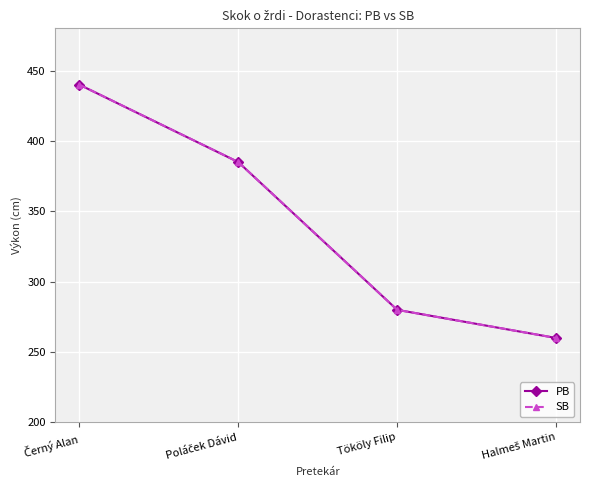

Is the value of SB at Tököly Filip greater than the value of PB at Halmeš Martin?

Yes